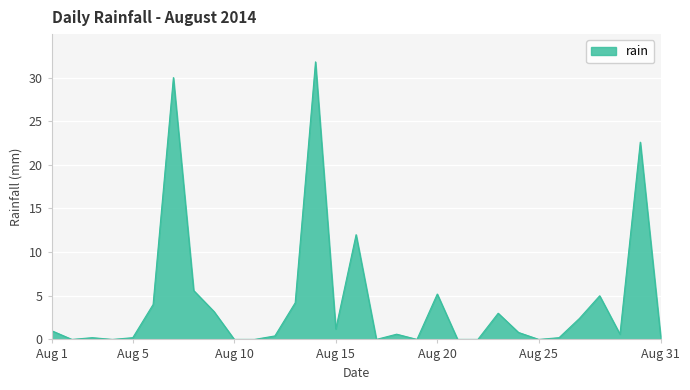

What is the difference between the maximum and minimum values?

31.8